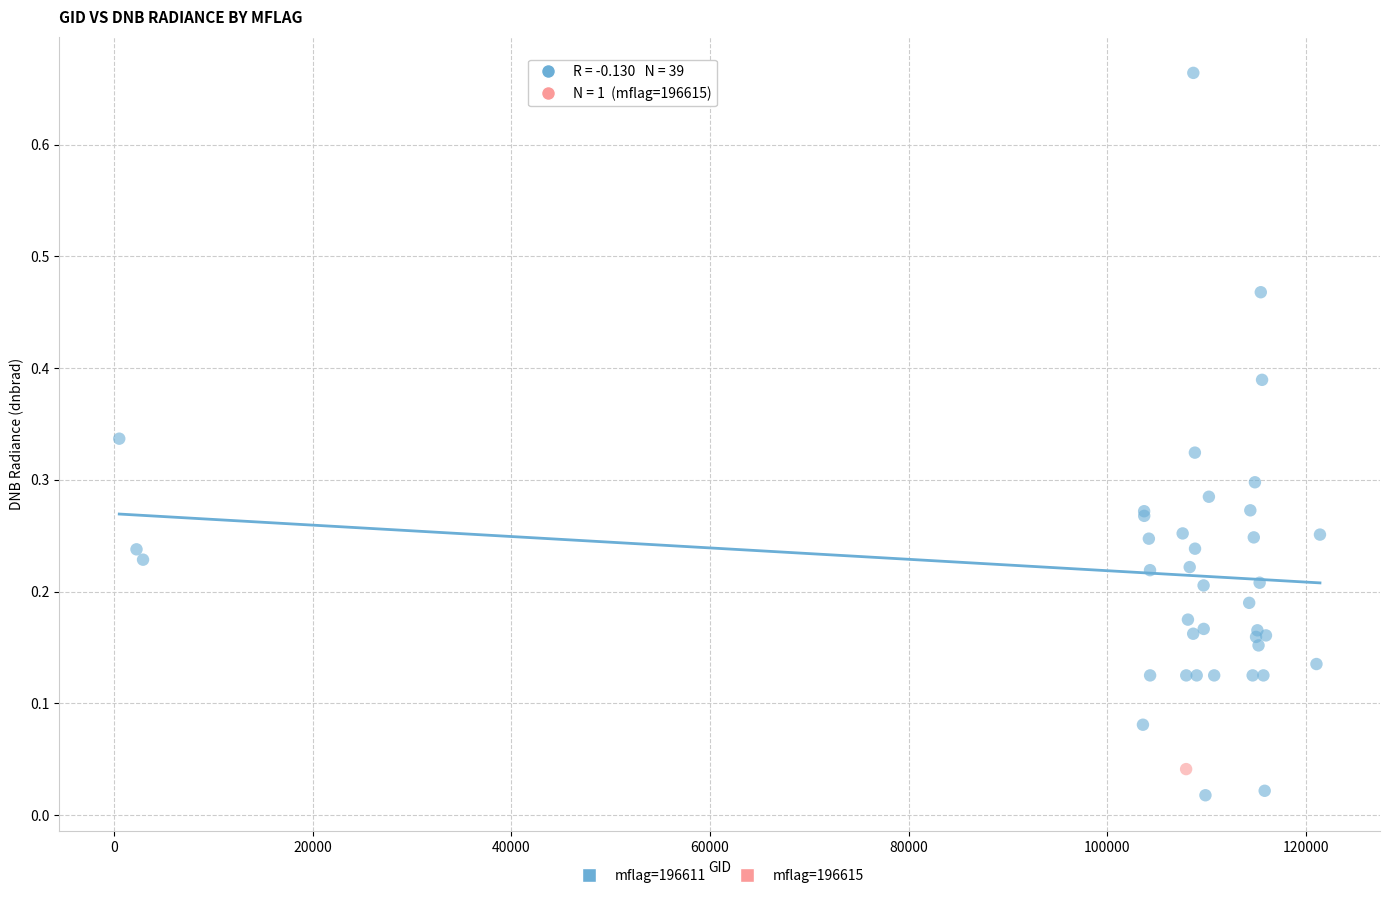

What are all the series names shown in the legend?

mflag=196611, mflag=196615